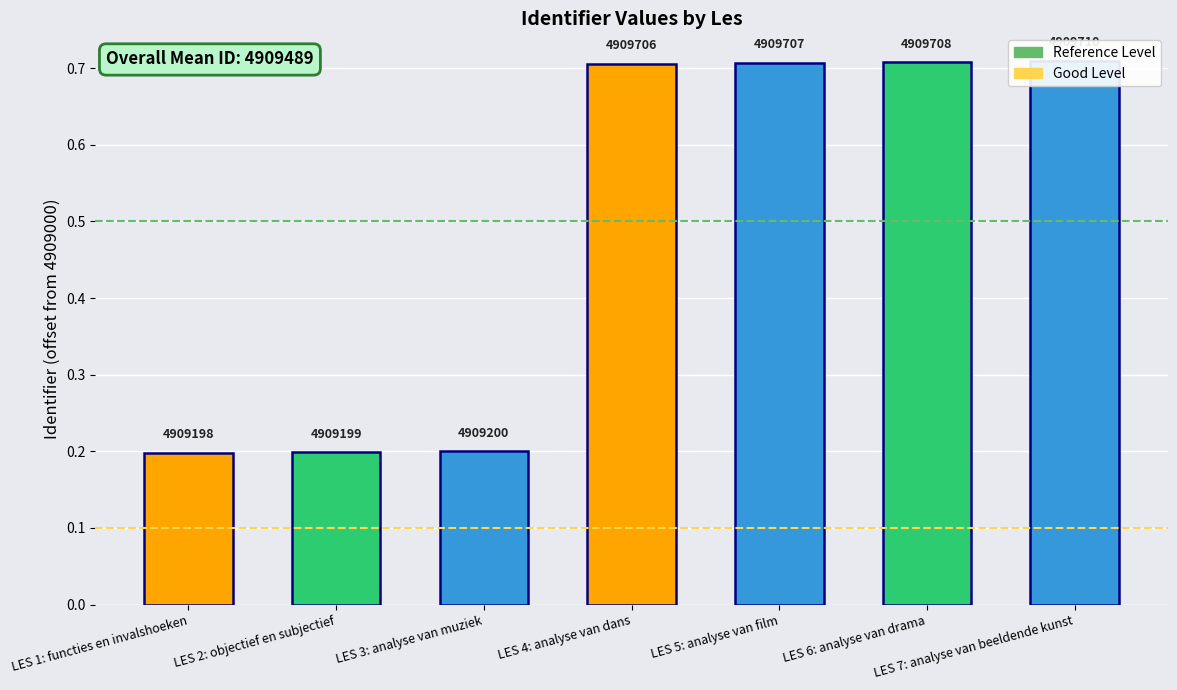

Which label corresponds to the smallest value in the chart?

LES 1: functies en invalshoeken